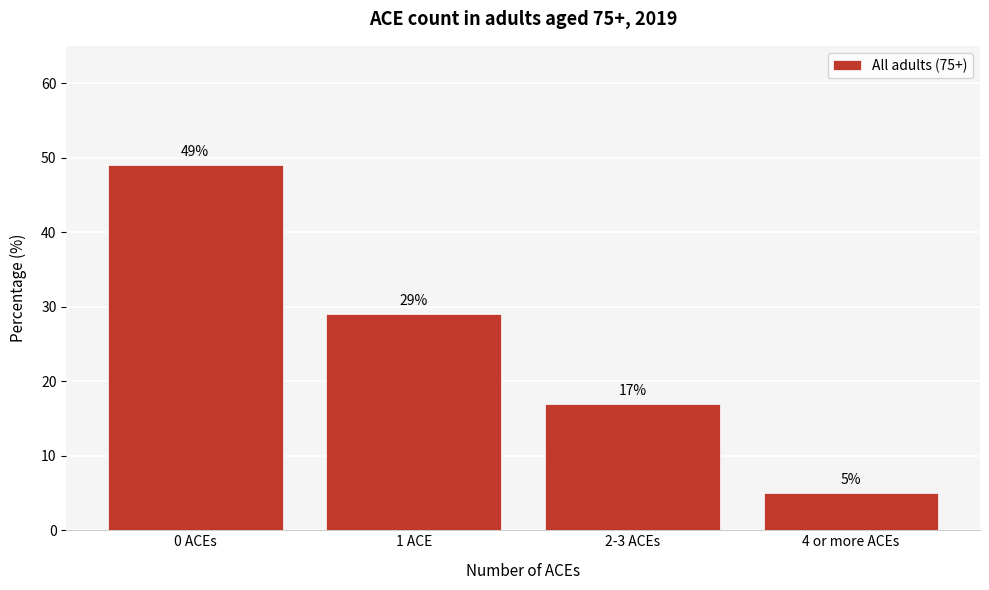

Reading left to right, transcribe all the data shown in this chart.

49	29	17	5